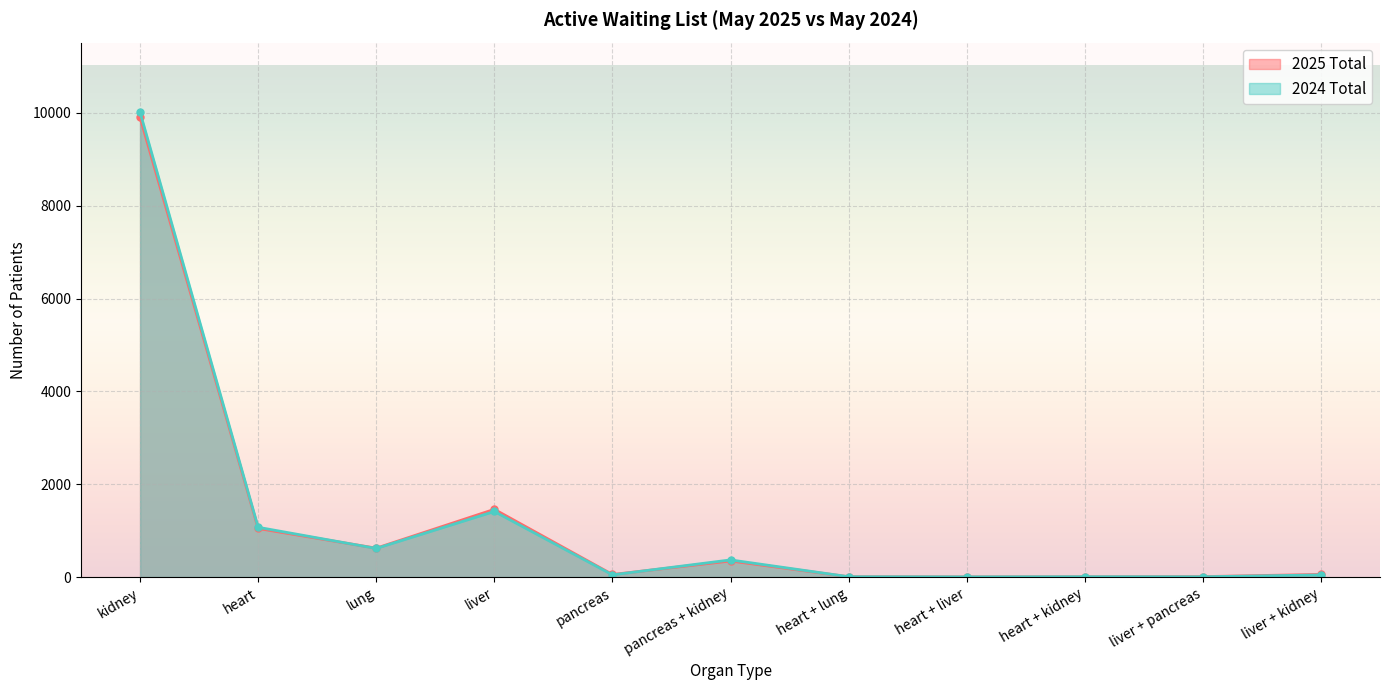

Rank the series by their average value, from highest to lowest.

2024 Total, 2025 Total